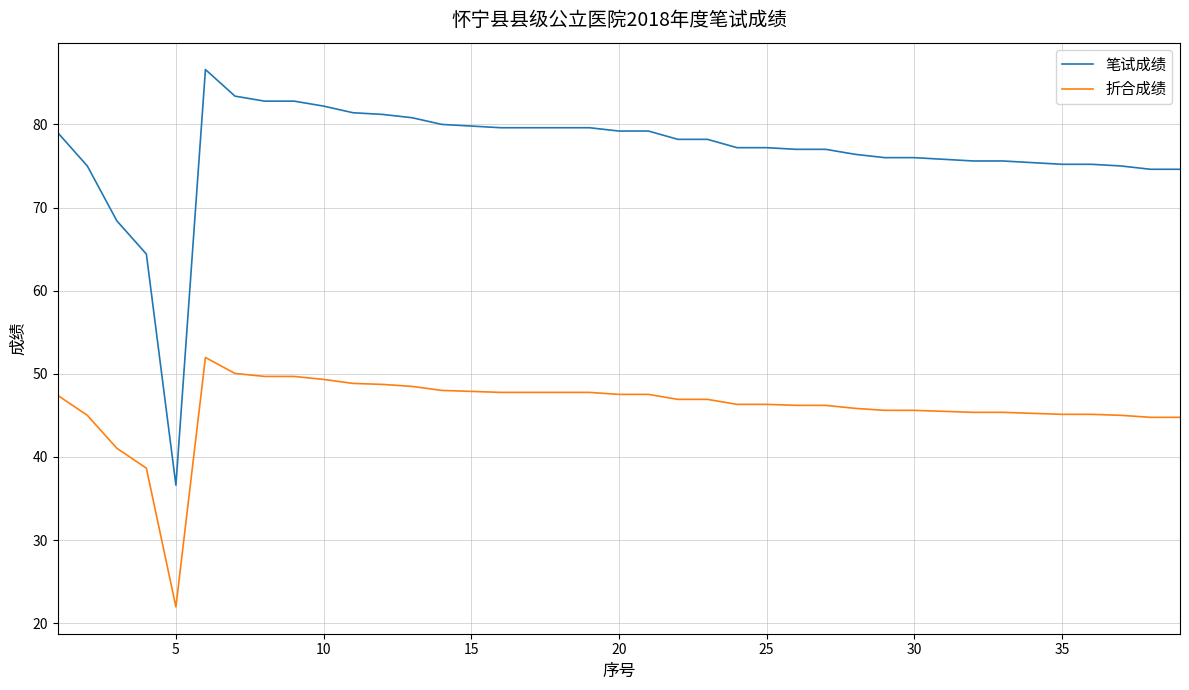

Which series has the largest range (max minus min)?

笔试成绩